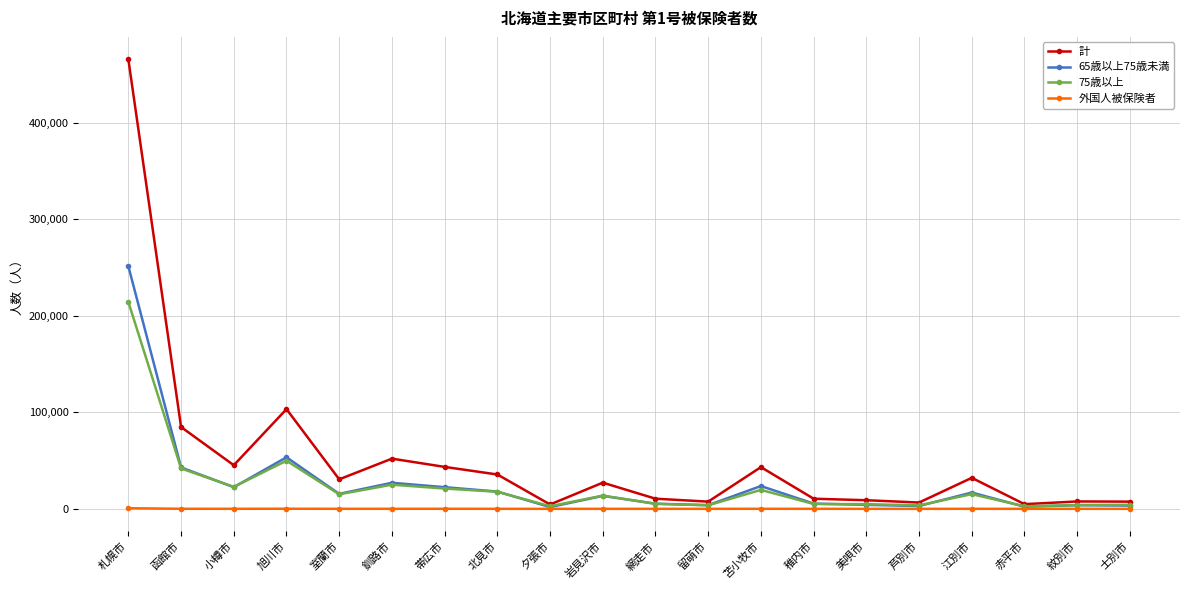

Is the value of 65歳以上75歳未満 at 札幌市 greater than the value of 75歳以上 at 小樽市?

Yes